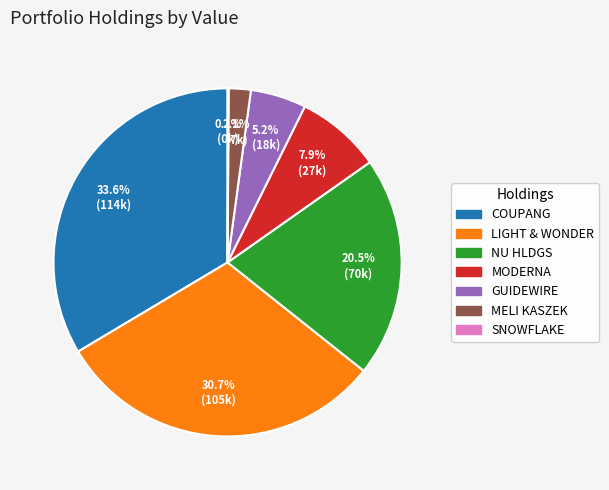

Is there a majority slice in this chart?

No